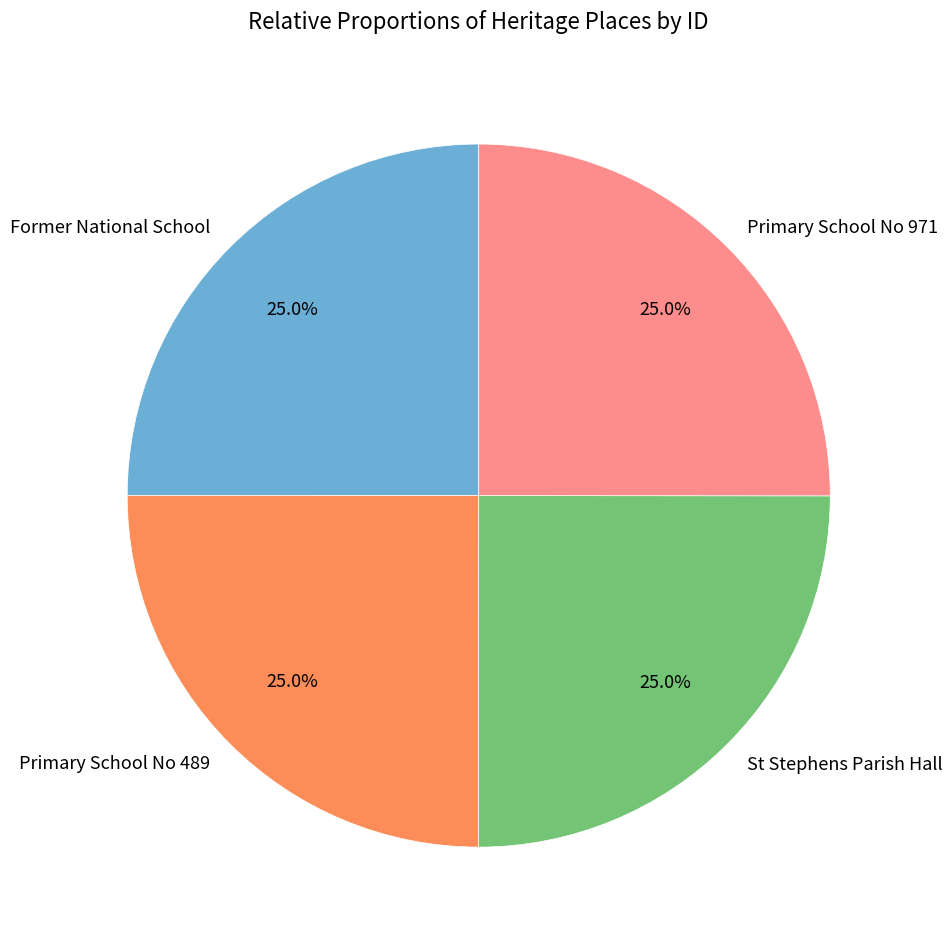

What portion of the pie excludes St Stephens Parish Hall?

75.0%